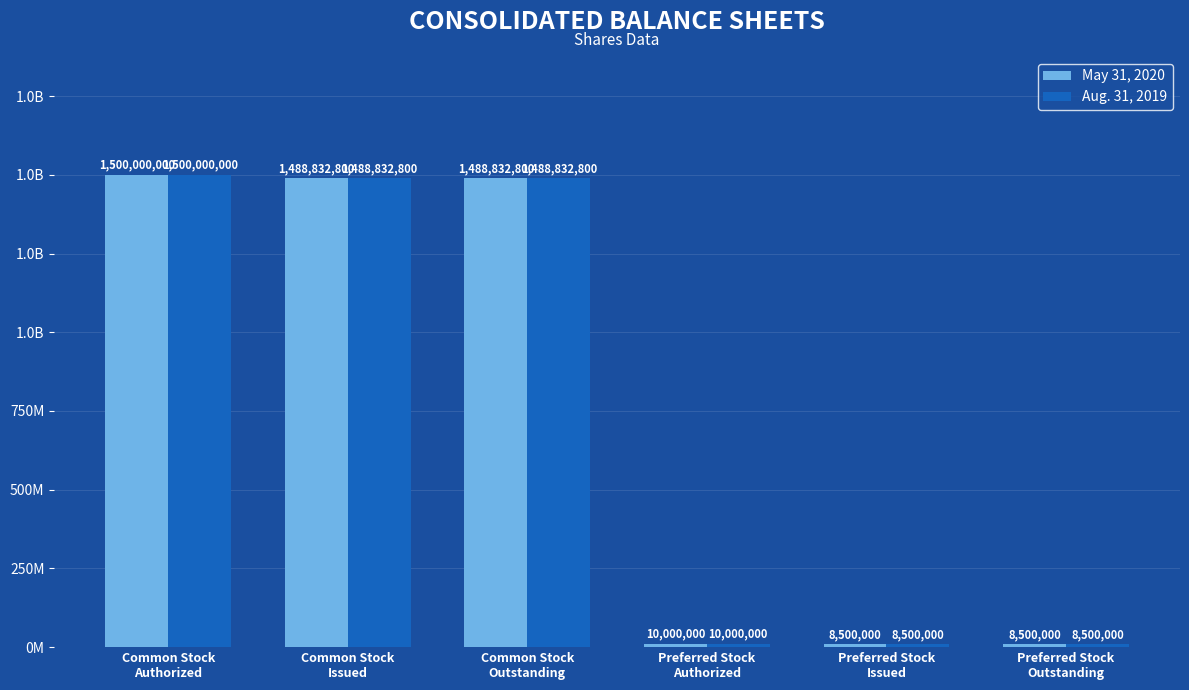

What value does the Aug. 31, 2019 series have at Common Stock
Issued?

1488832800